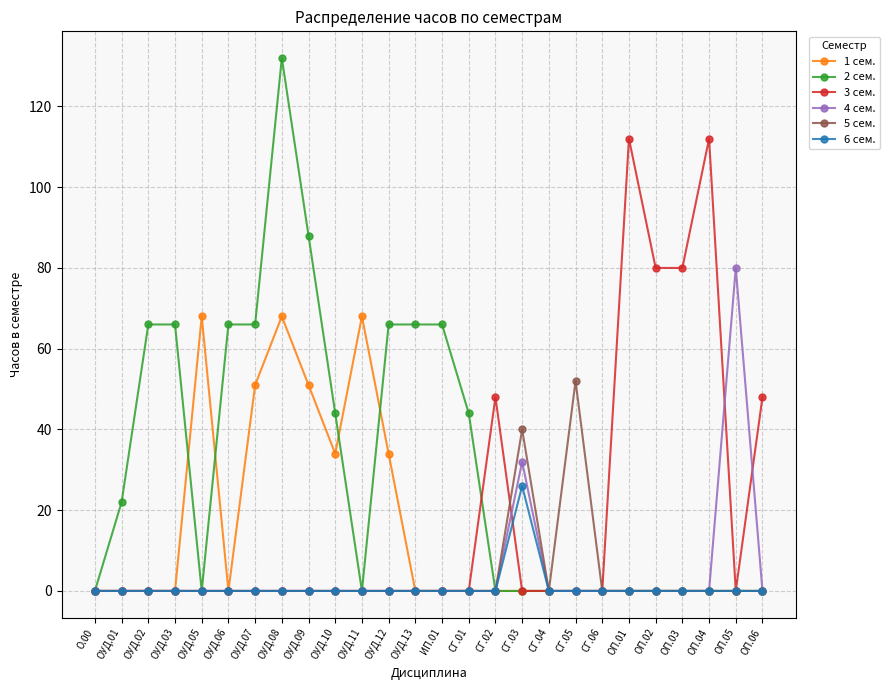

What position from the left is ОП.02?

22